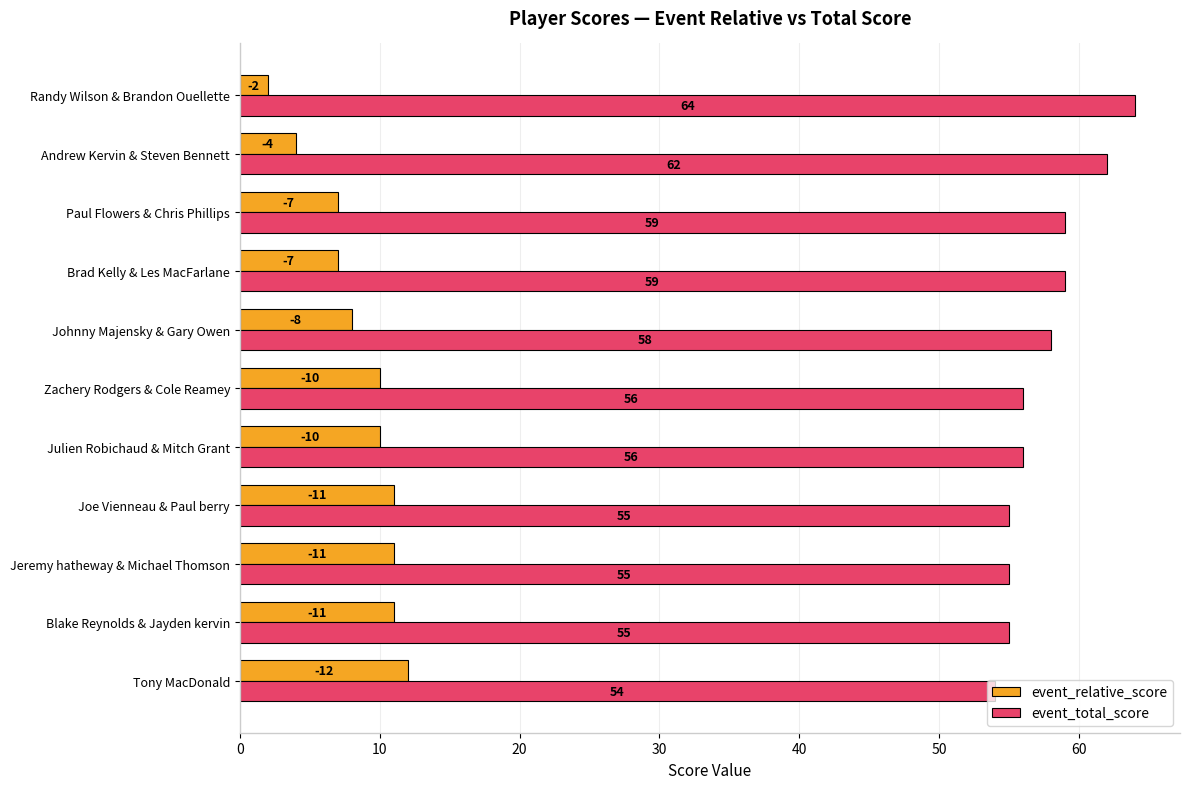

List the series in order of their overall mean, lowest first.

event_relative_score, event_total_score